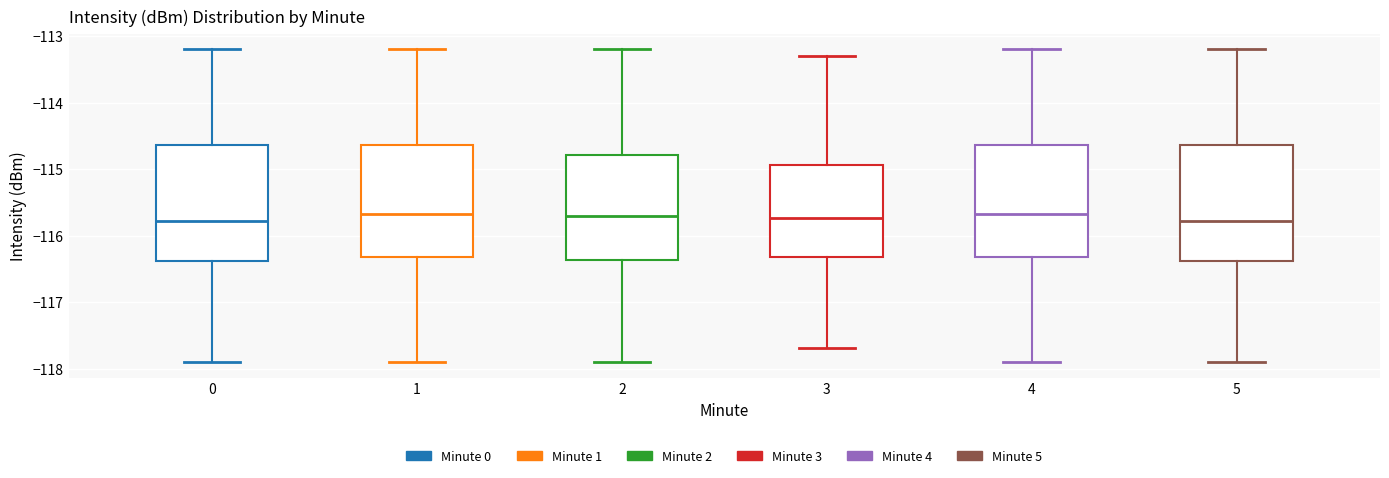

Reading left to right, transcribe this box plot: for each box, give where its median line is, the range the box spans, and where its two whiskers end, as read against the y-axis. The values are not printed on the chart, so give them approximately, as read against the axis.

0: median -115.8, box -116.4 to -114.6, whiskers -117.9 to -113.2
1: median -115.7, box -116.3 to -114.6, whiskers -117.9 to -113.2
2: median -115.7, box -116.4 to -114.8, whiskers -117.9 to -113.2
3: median -115.7, box -116.3 to -114.9, whiskers -117.7 to -113.3
4: median -115.7, box -116.3 to -114.6, whiskers -117.9 to -113.2
5: median -115.8, box -116.4 to -114.6, whiskers -117.9 to -113.2